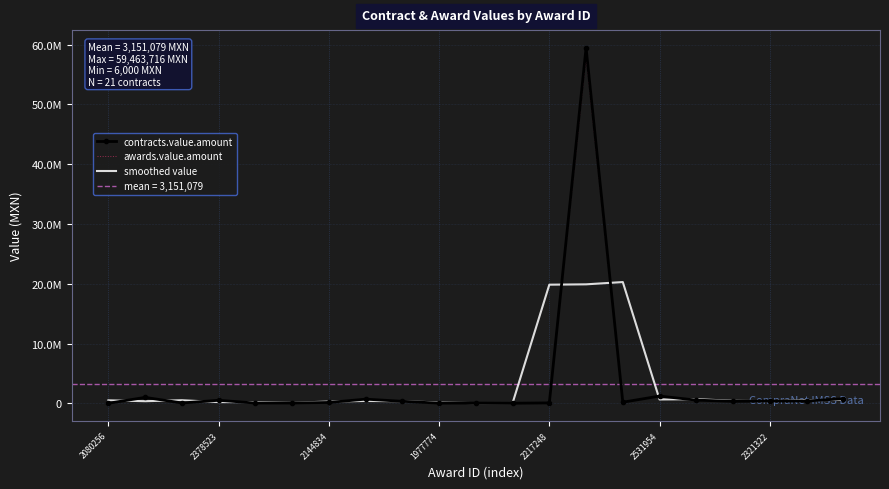

Reading left to right, transcribe all the data shown in this chart.

contracts.value.amount: 6000.0	987432.3	56430.0	500175.0	41382.0	48261.9	139941.0	690535.4	333592.0	25725.6	39330.7	9073.5	64981.1	59463716.4	179553.1	1207088.4	530411.3	329432.4	382145.3	376959.0	760498.2
awards.value.amount: 5880.0	967683.7	55301.4	490171.5	40554.4	47296.7	137142.2	676724.7	326920.2	25211.1	38544.1	8892.0	63681.5	58274442.1	175962.1	1182946.6	519803.1	322843.8	374502.4	369419.8	745288.2
smoothed value: 496716.2	349954.1	514679.1	199329.0	196606.3	76528.3	292912.8	388022.8	349951.0	132882.8	24709.9	37795.1	19845923.7	19902750.2	20283452.6	639017.6	688977.4	413996.3	362845.6	506534.2	568728.6